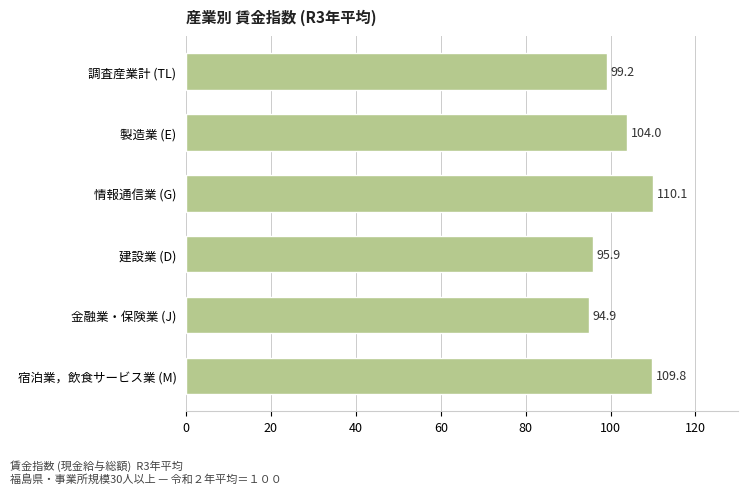

List the labels in order of value, largest first.

情報通信業 (G), 宿泊業，飲食サービス業 (M), 製造業 (E), 調査産業計 (TL), 建設業 (D), 金融業・保険業 (J)